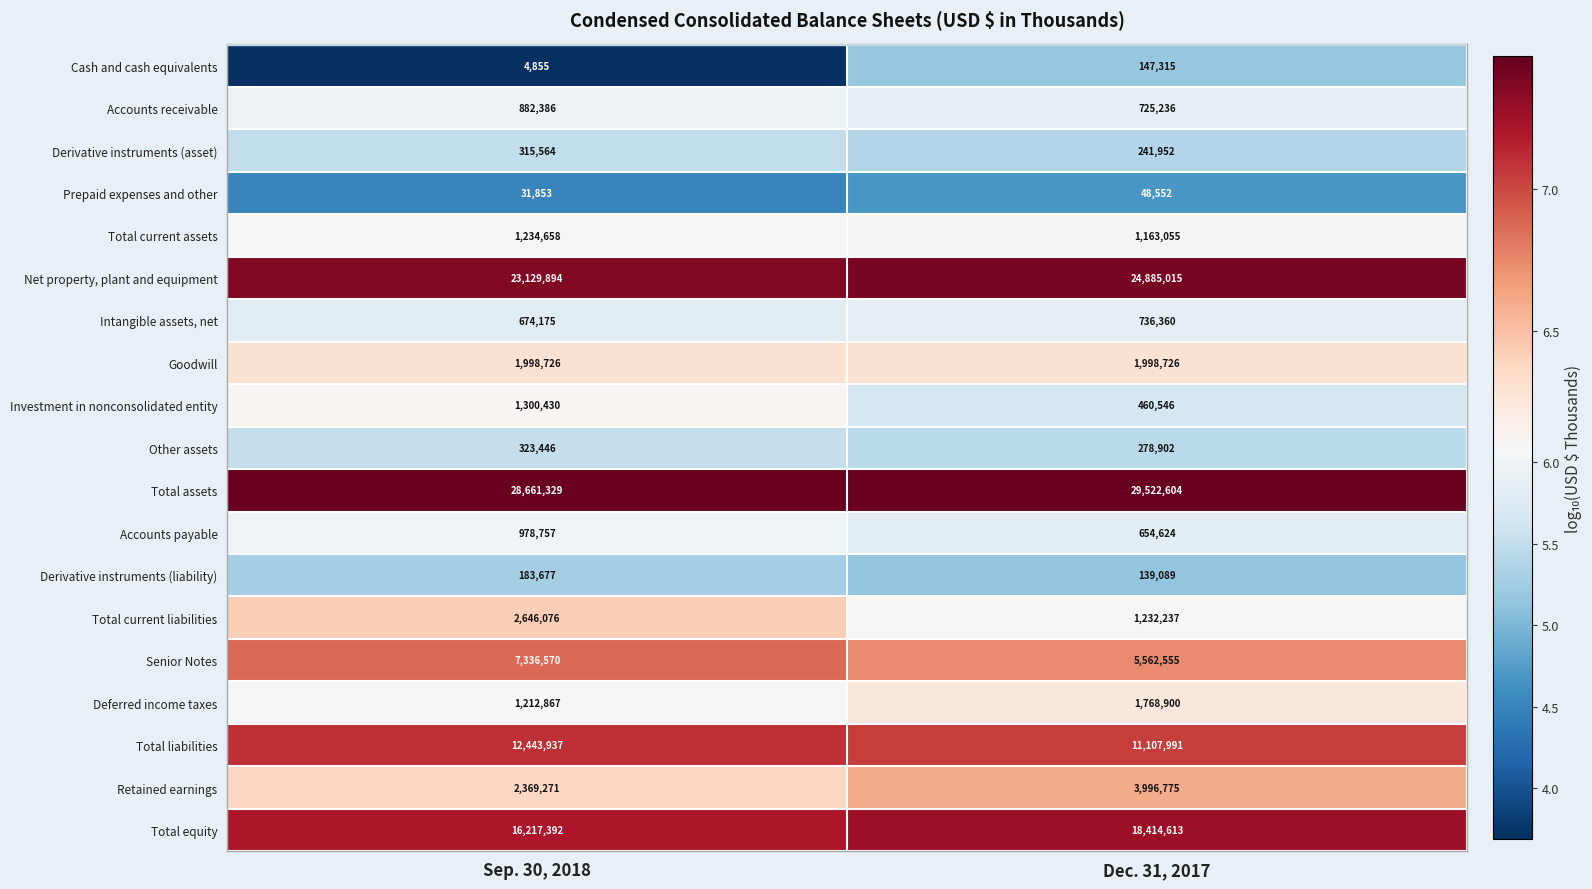

What is the total value across all series at Dec. 31, 2017?

103085047